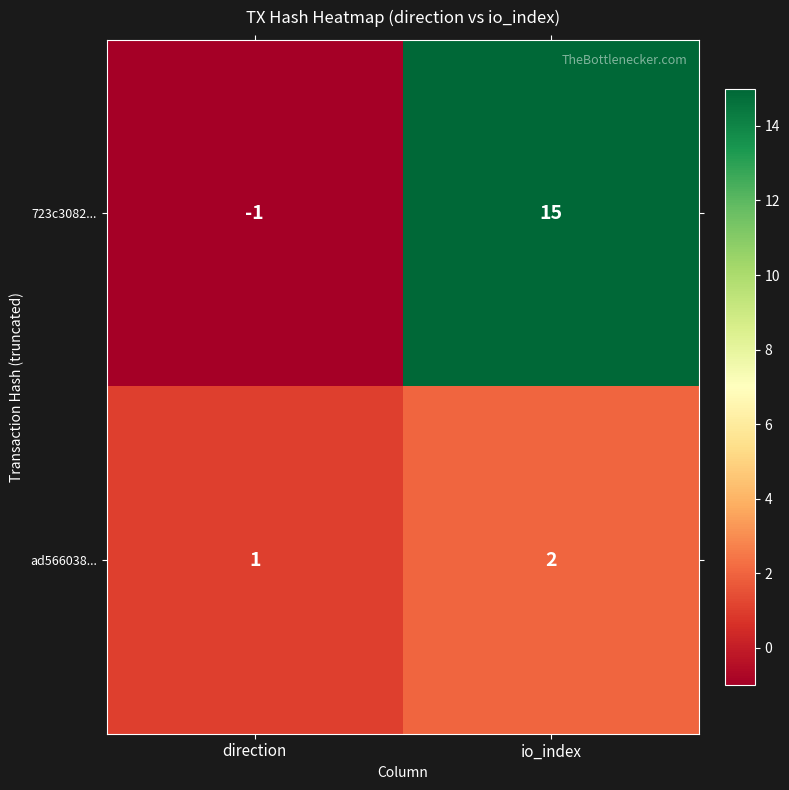

How many series are shown in this chart?

2